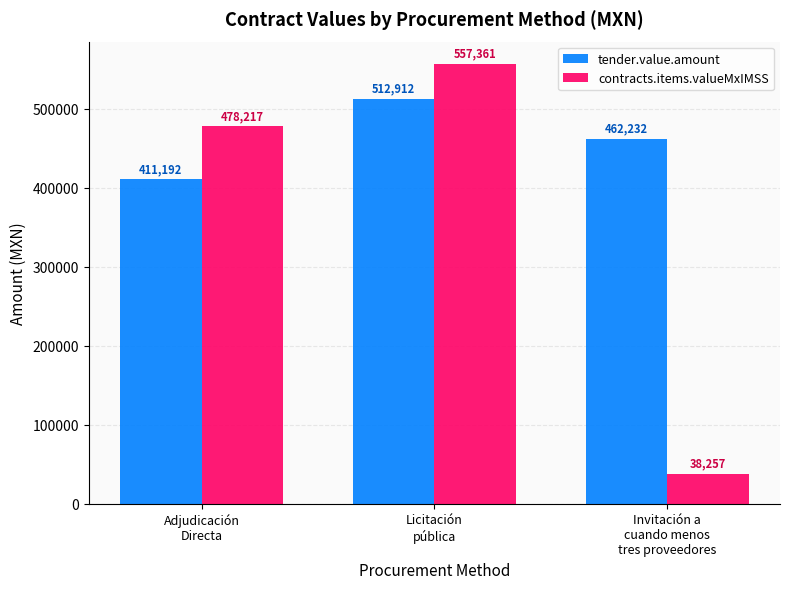

List the series in order of their peak value, lowest first.

tender.value.amount, contracts.items.valueMxIMSS